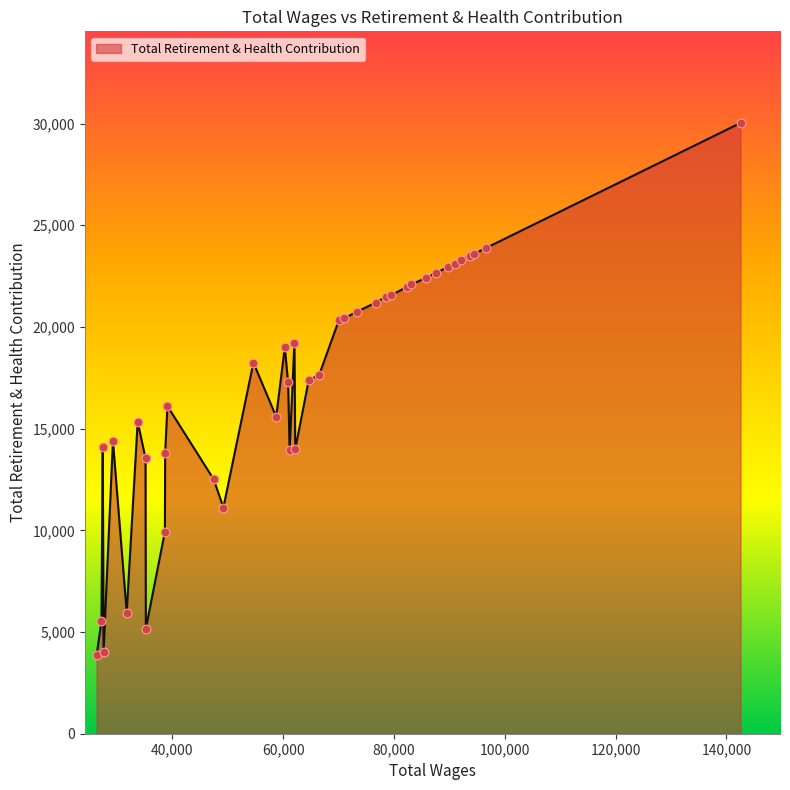

What is the difference between the maximum and minimum values?

26176